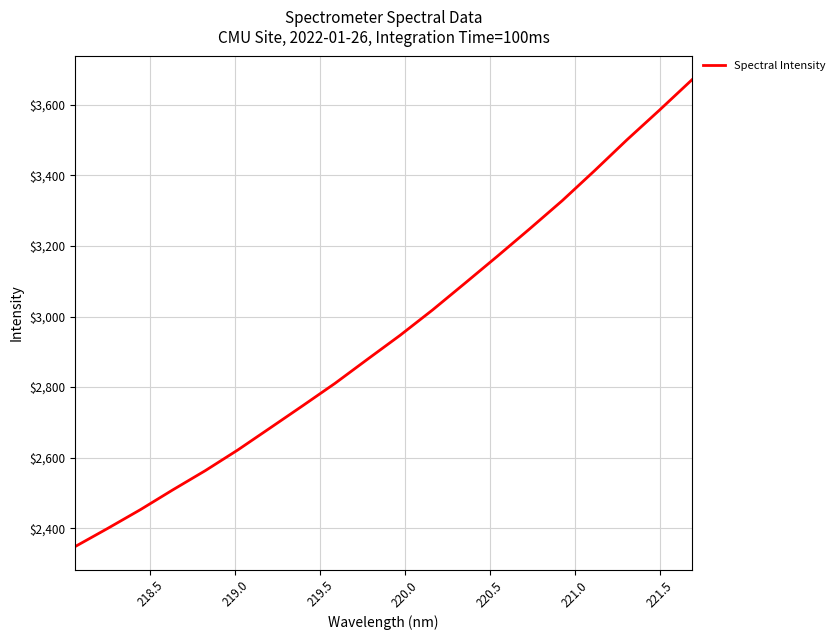

What is the minimum value shown in the chart?

2348.4